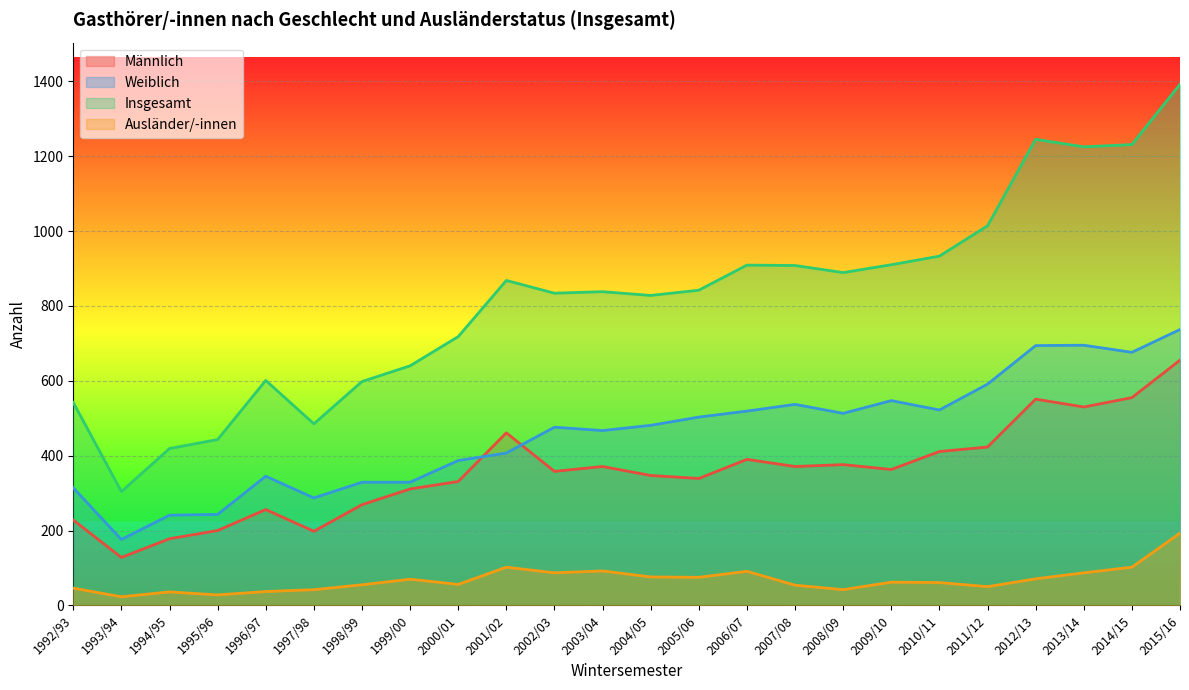

How many lines are shown in the chart?

4